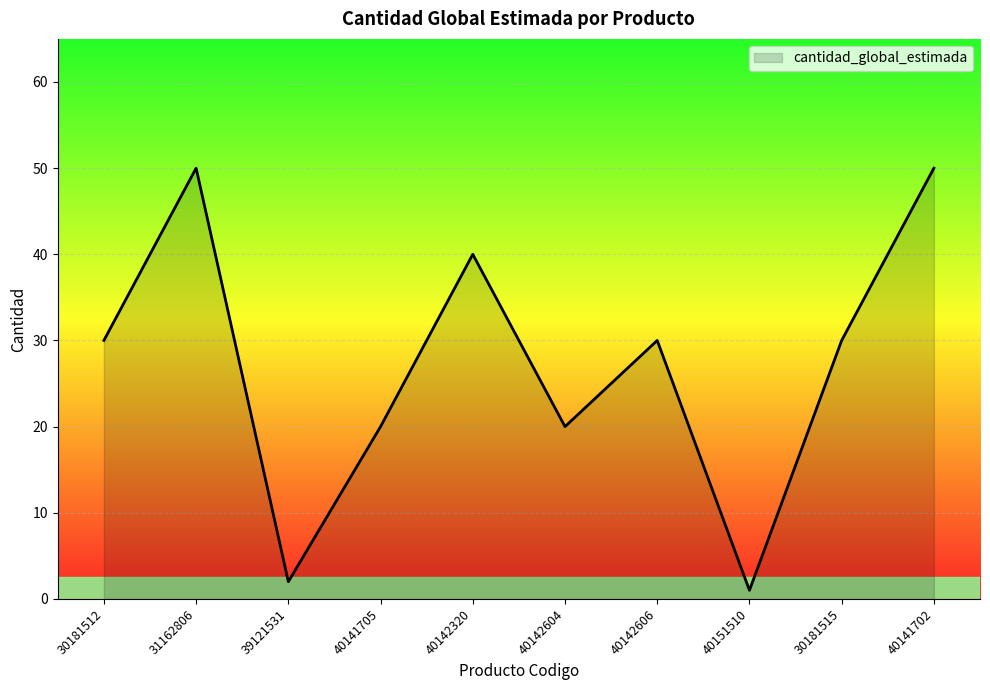

Between 40142604 and 40142320, which is larger?

40142320